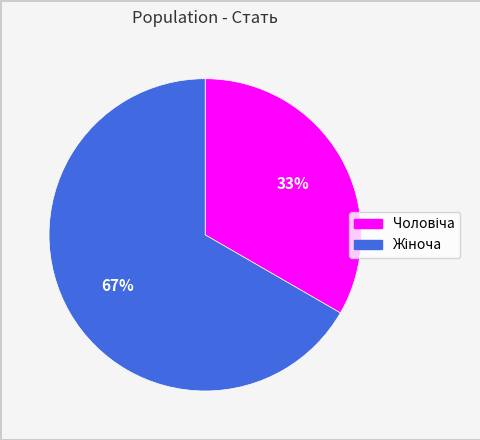

Count the number of slices in the pie.

2